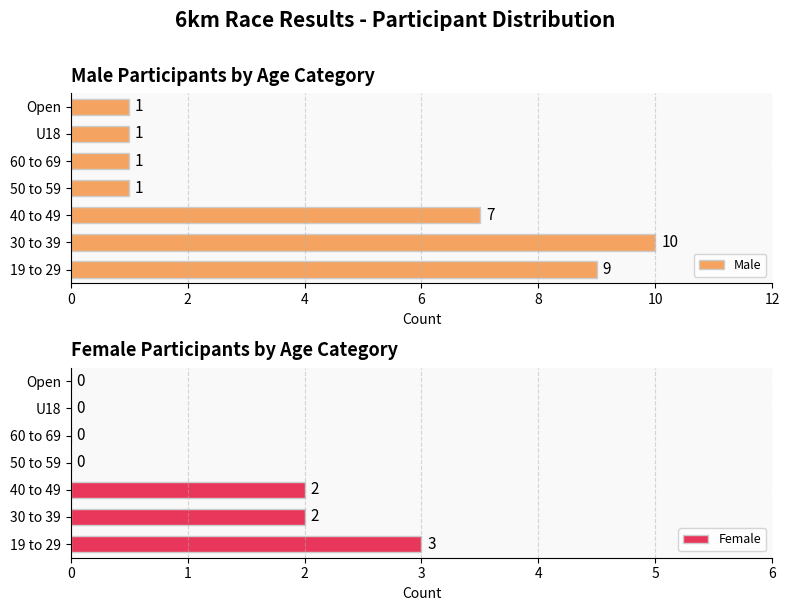

What is the sum of all Male values?

30